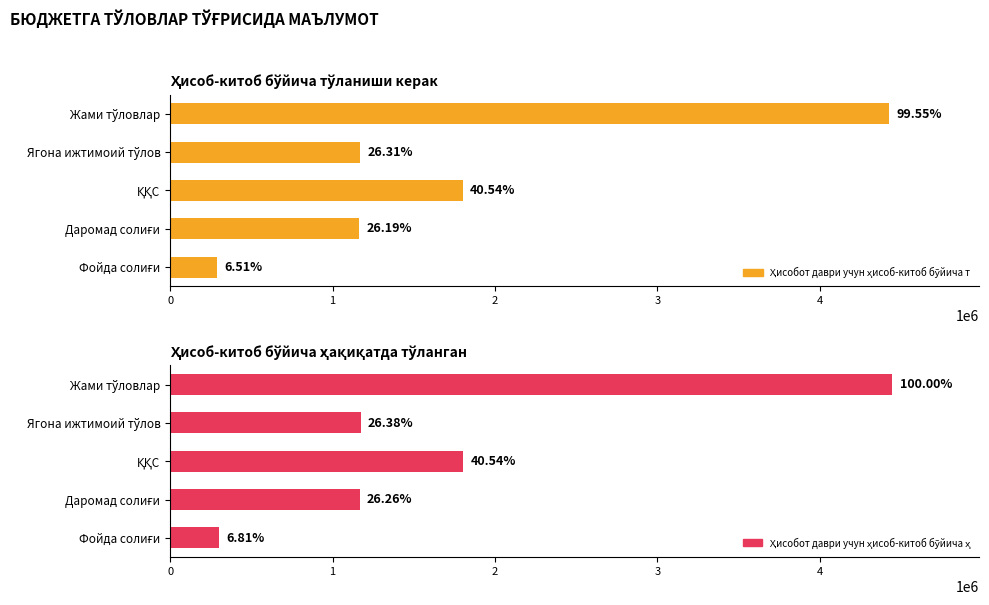

What is the total value across all series at Жами тўловлар?

8874995.3